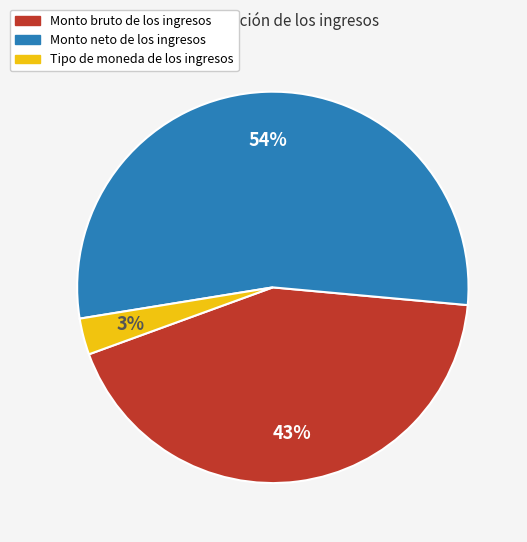

Does any single category account for the majority?

Yes